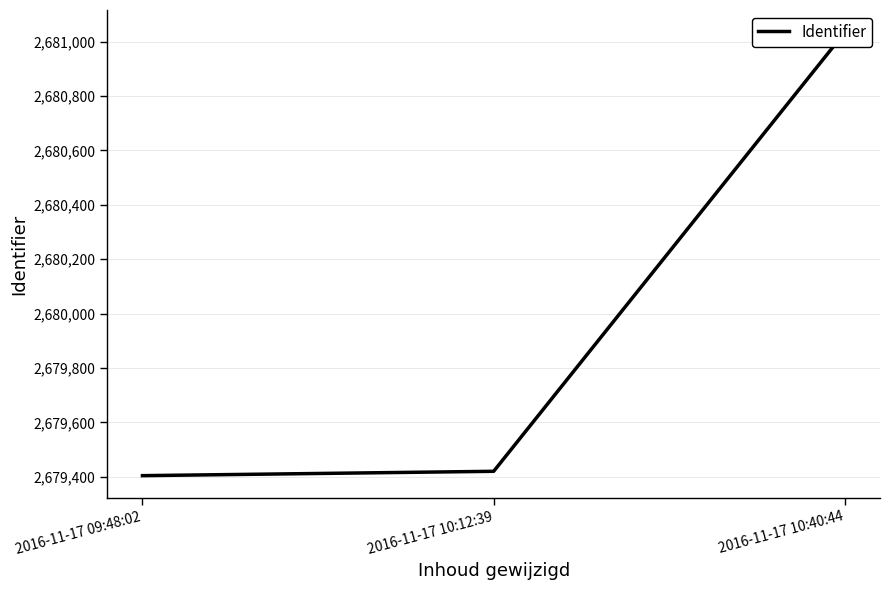

What is the value of the 3rd point from the left?

2681035